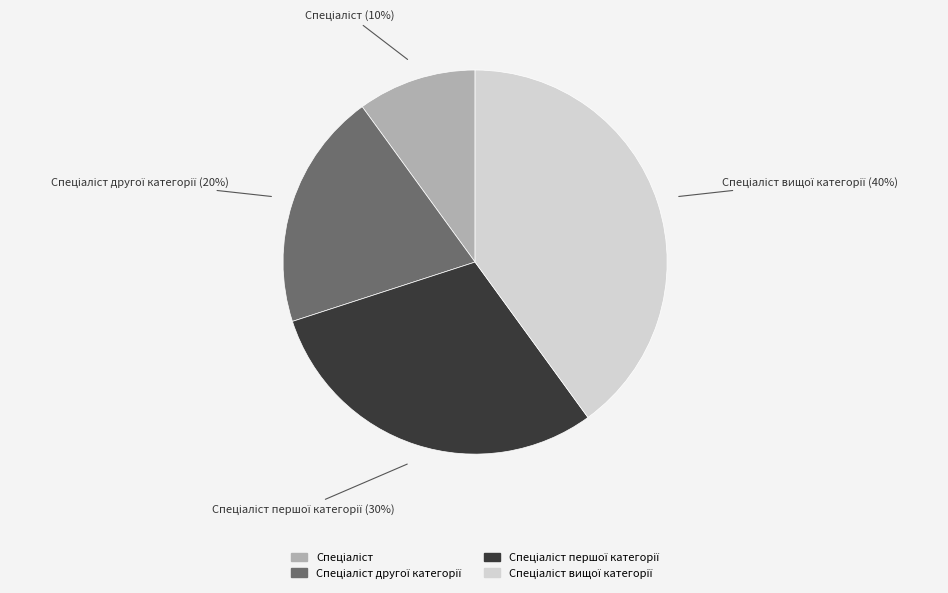

To the nearest percent, what is the average slice percentage?

25%